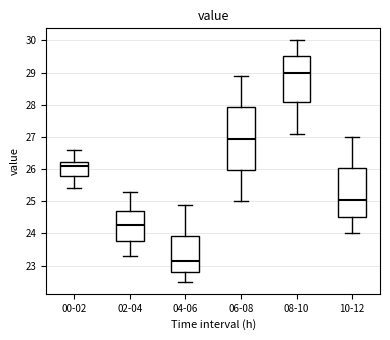

Reading left to right, transcribe this box plot: for each box, give where its median line is, the range the box spans, and where its two whiskers end, as read against the y-axis. The values are not printed on the chart, so give them approximately, as read against the axis.

00-02: median 26.1, box 25.8 to 26.2, whiskers 25.4 to 26.6
02-04: median 24.3, box 23.8 to 24.7, whiskers 23.3 to 25.3
04-06: median 23.2, box 22.8 to 23.9, whiskers 22.5 to 24.9
06-08: median 27.0, box 26.0 to 27.9, whiskers 25.0 to 28.9
08-10: median 29.0, box 28.1 to 29.5, whiskers 27.1 to 30.0
10-12: median 25.1, box 24.5 to 26.0, whiskers 24.0 to 27.0